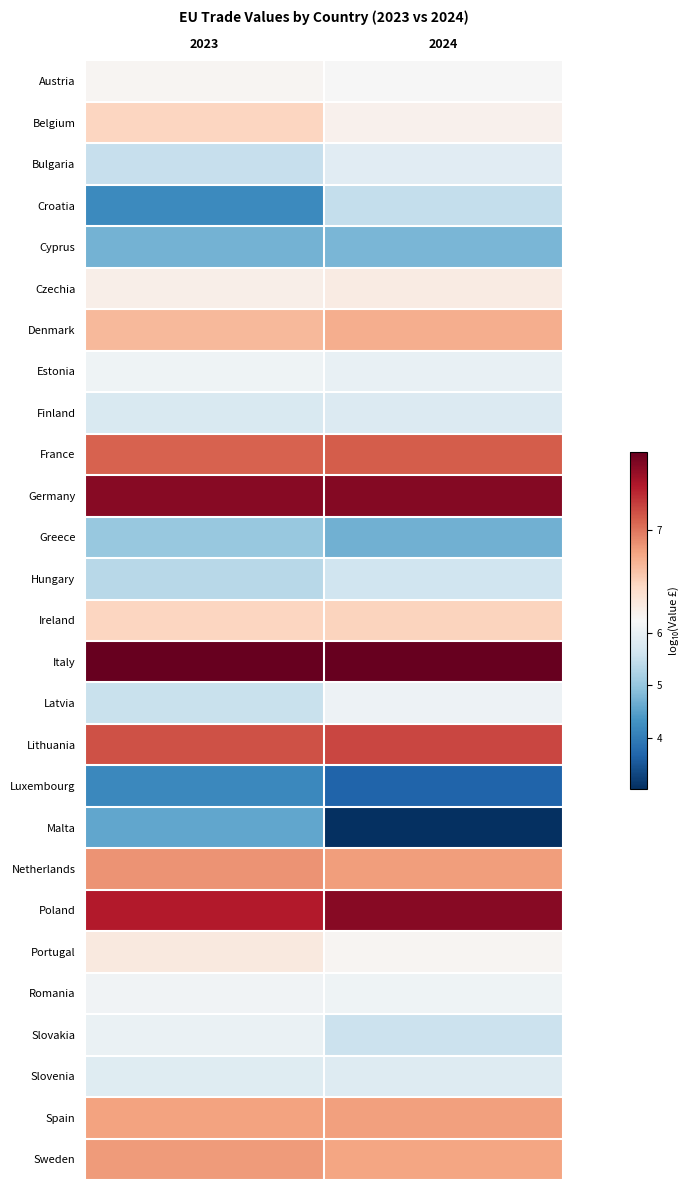

Between 2024 and 2023, which is larger?

2023